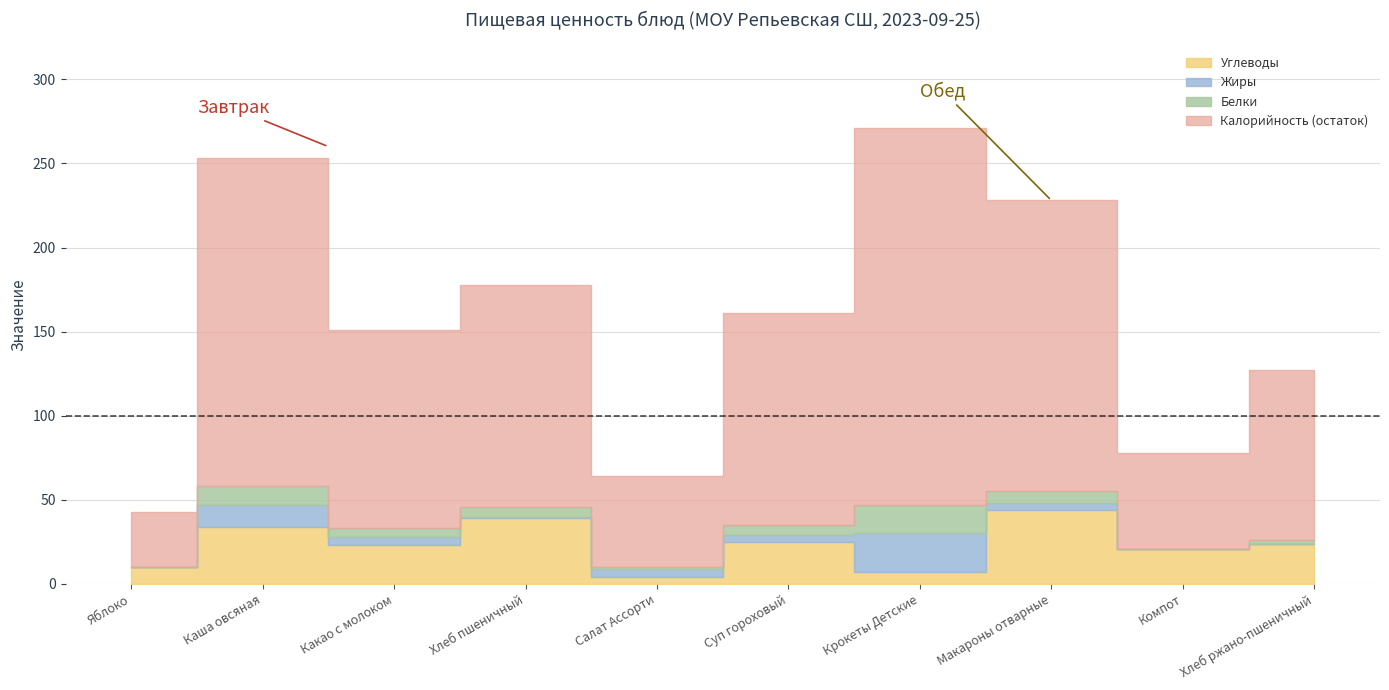

What is the label of the 1st point from the right?

Хлеб ржано-пшеничный